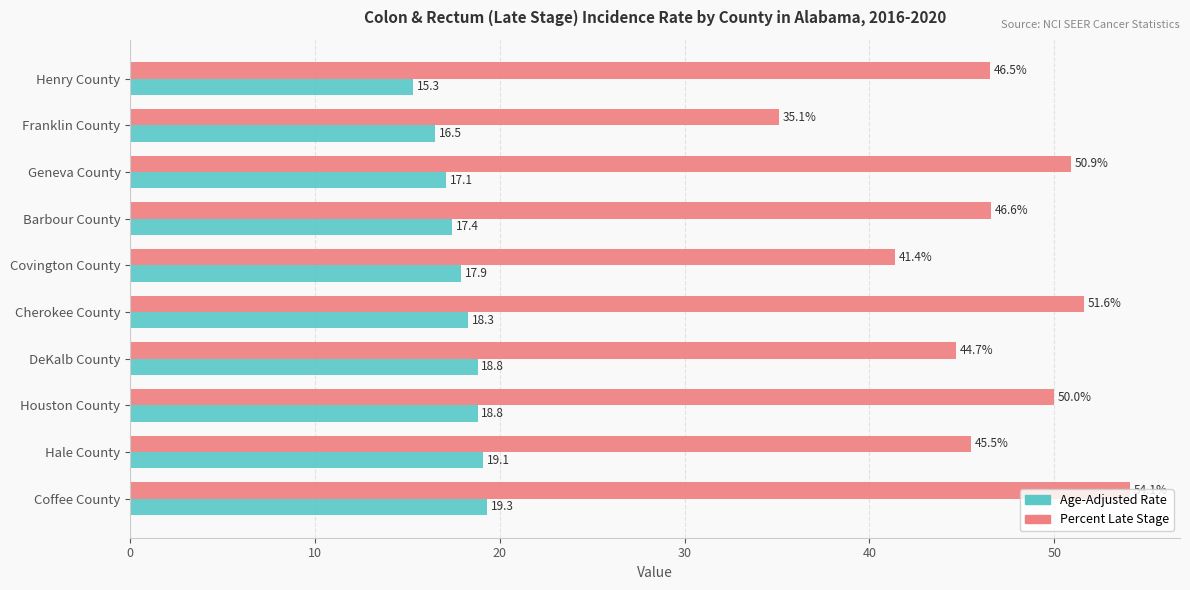

What is the difference between the maximum and second lowest values in the Percent Late Stage series?

12.7